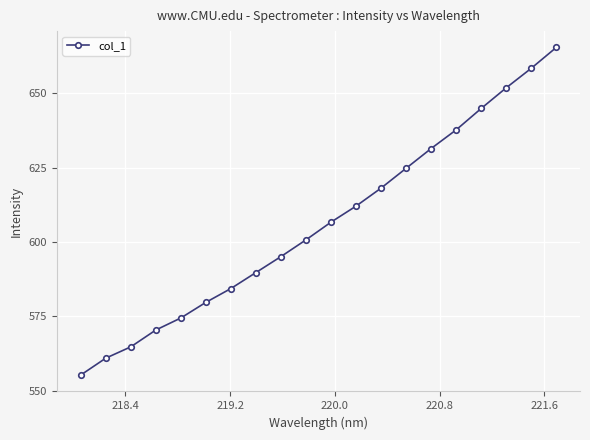

How many values are below 606?

10